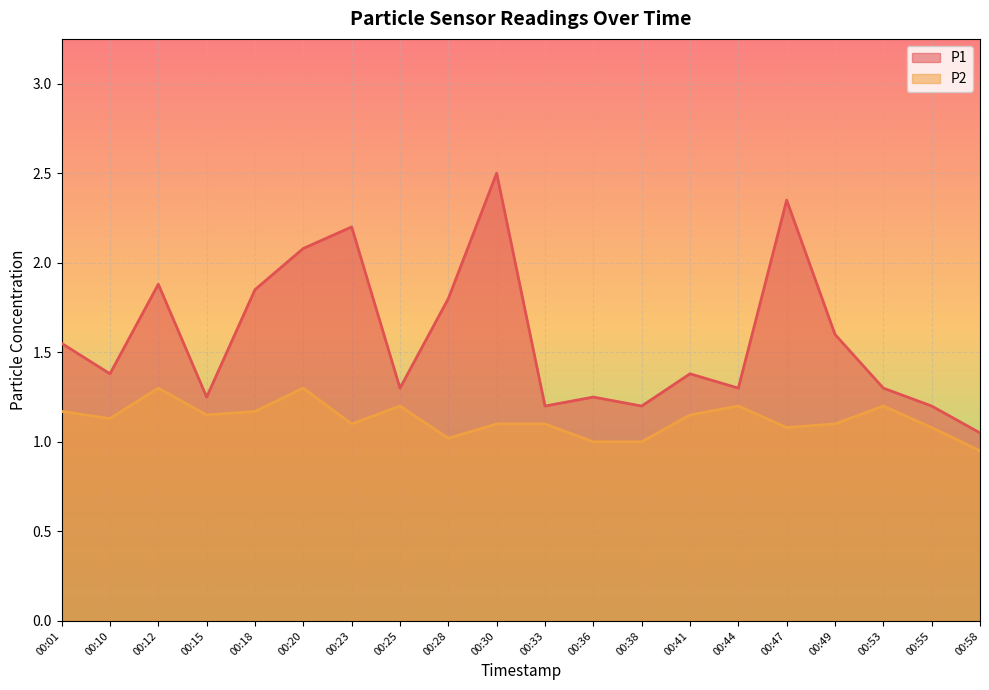

Count the number of categories in the chart.

20